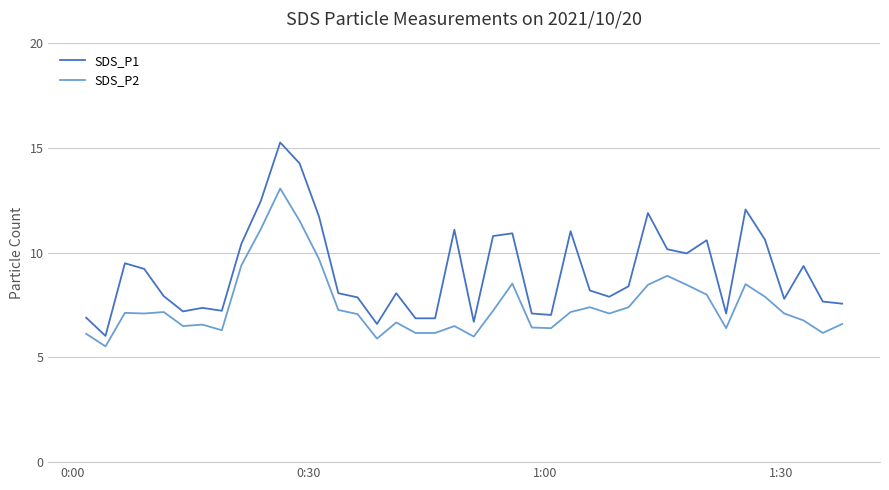

Which series has the widest spread of values?

SDS_P1